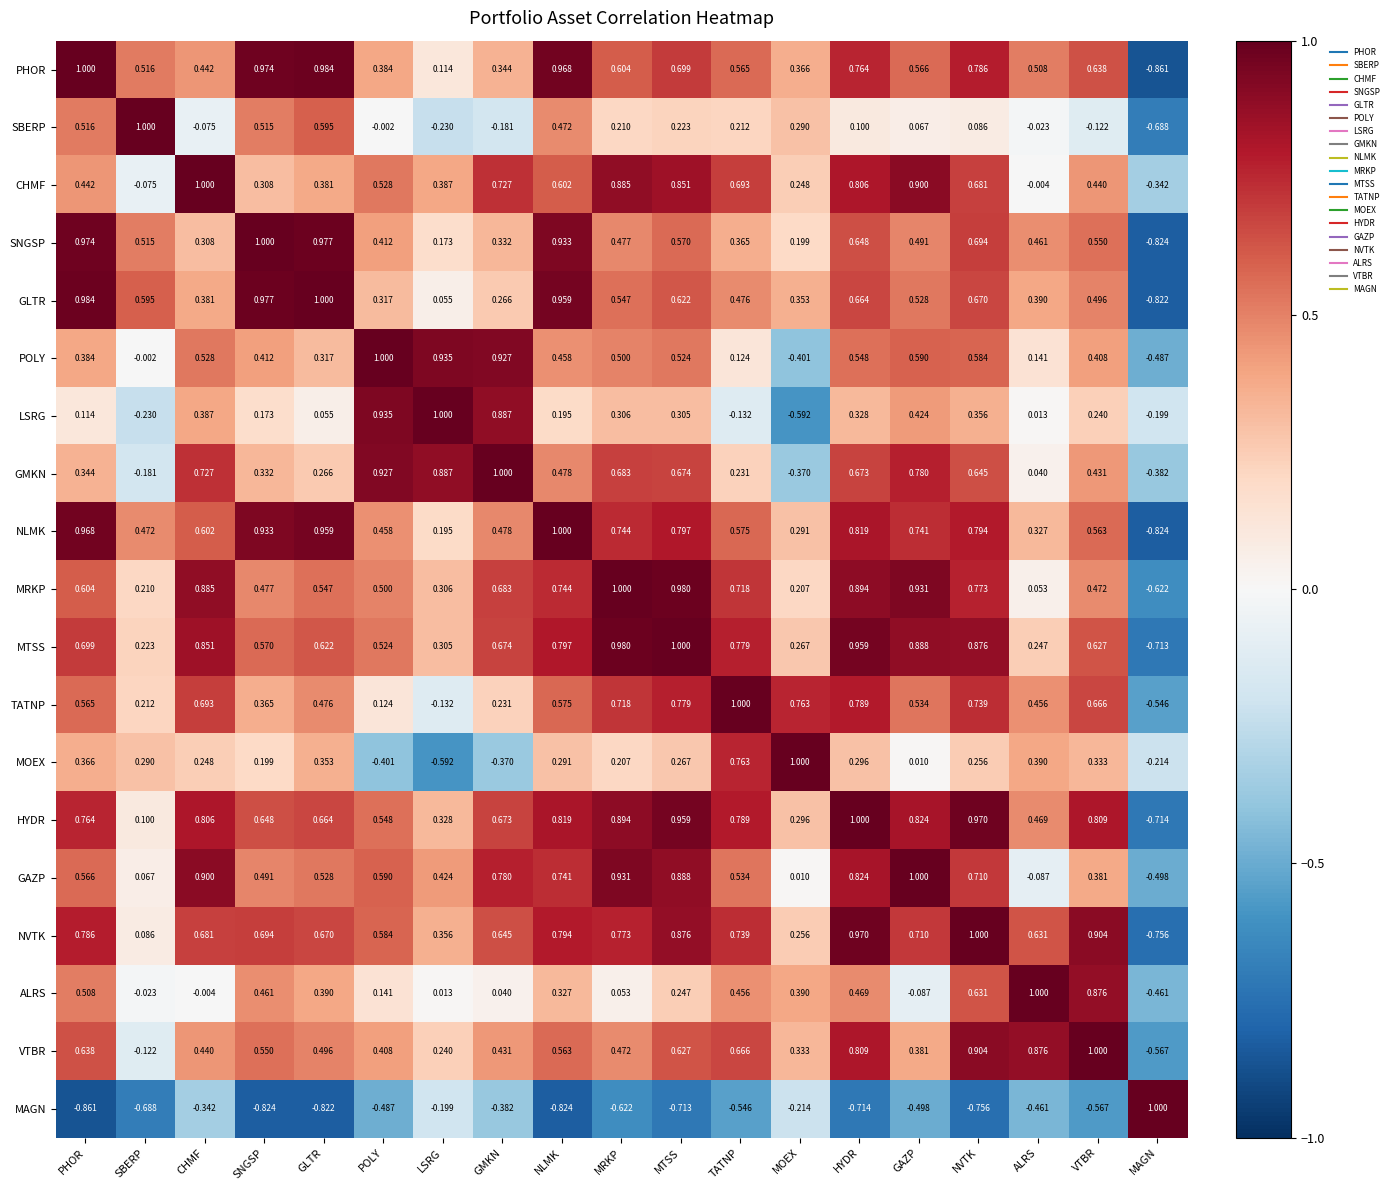

At which label does TATNP reach its minimum?

MAGN